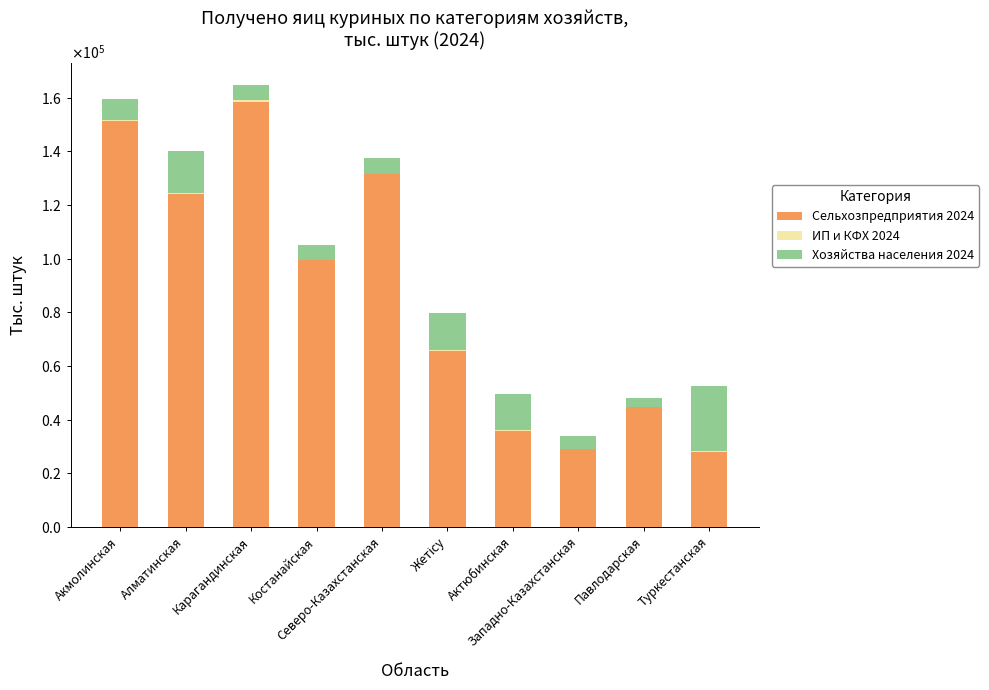

The value of Хозяйства населения 2024 at Карагандинская is 9592.4. True or false?

False